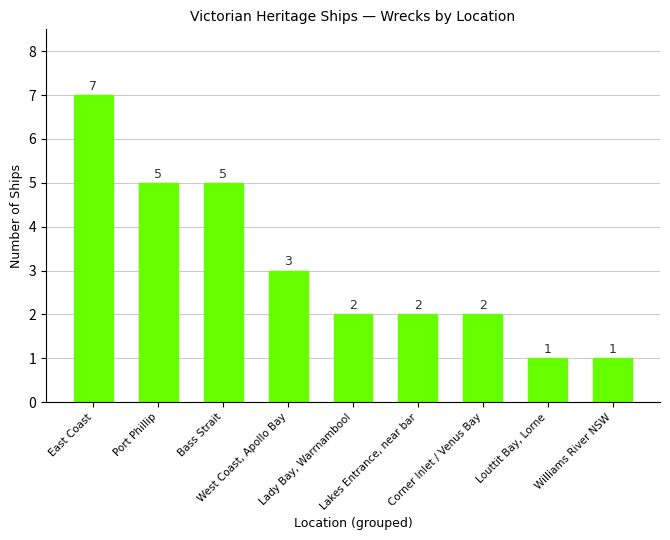

What is the ratio of the value at West Coast, Apollo Bay to the value at Lady Bay, Warrnambool?

1.5